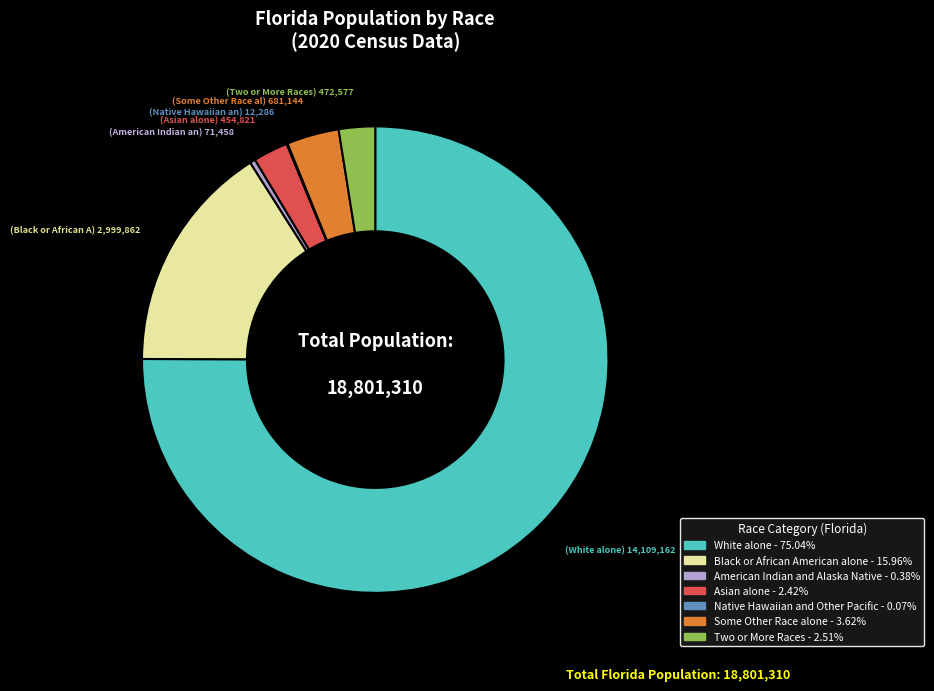

Do White alone and Black or African American alone together represent more than half of the pie?

Yes